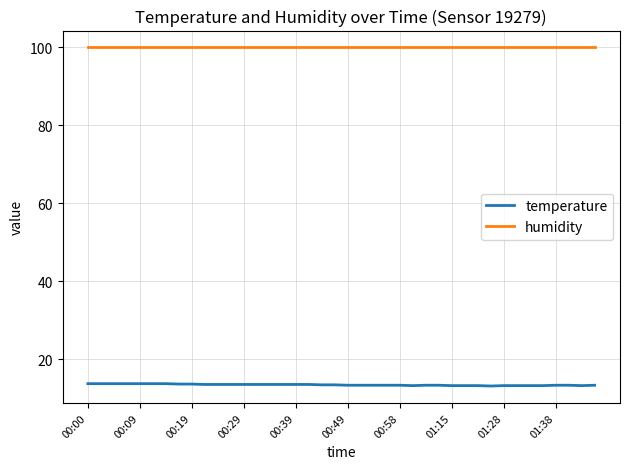

True or false: humidity and temperature intersect in this chart.

False